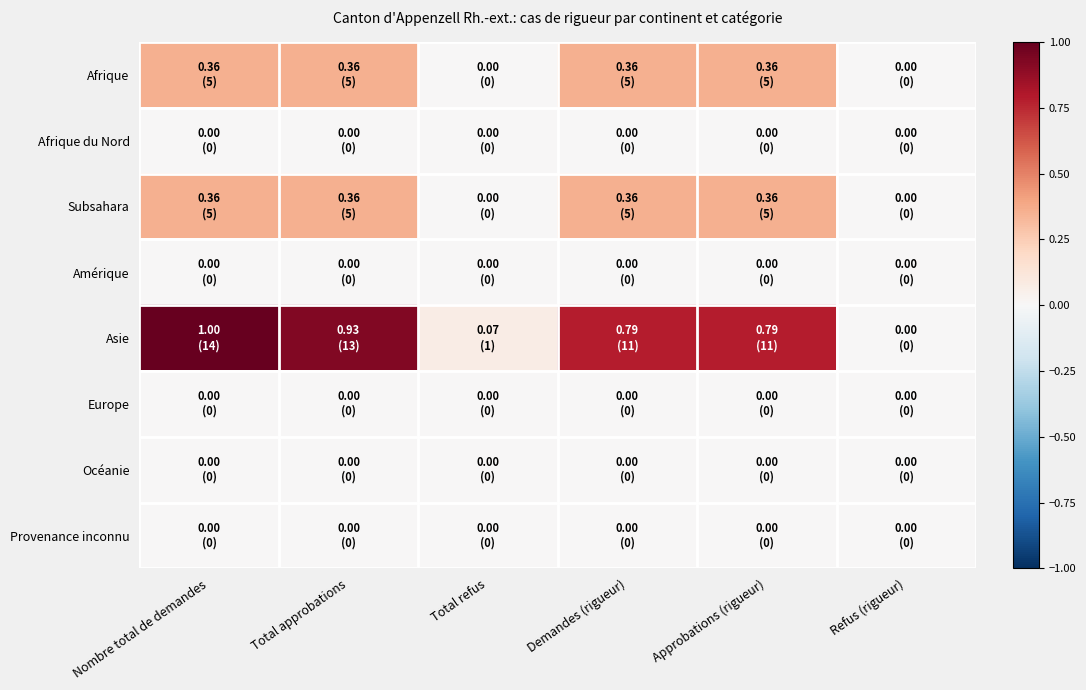

At Approbations (rigueur), list the series in order from smallest to largest.

Afrique du Nord, Amérique, Europe, Océanie, Provenance inconnu, Afrique, Subsahara, Asie